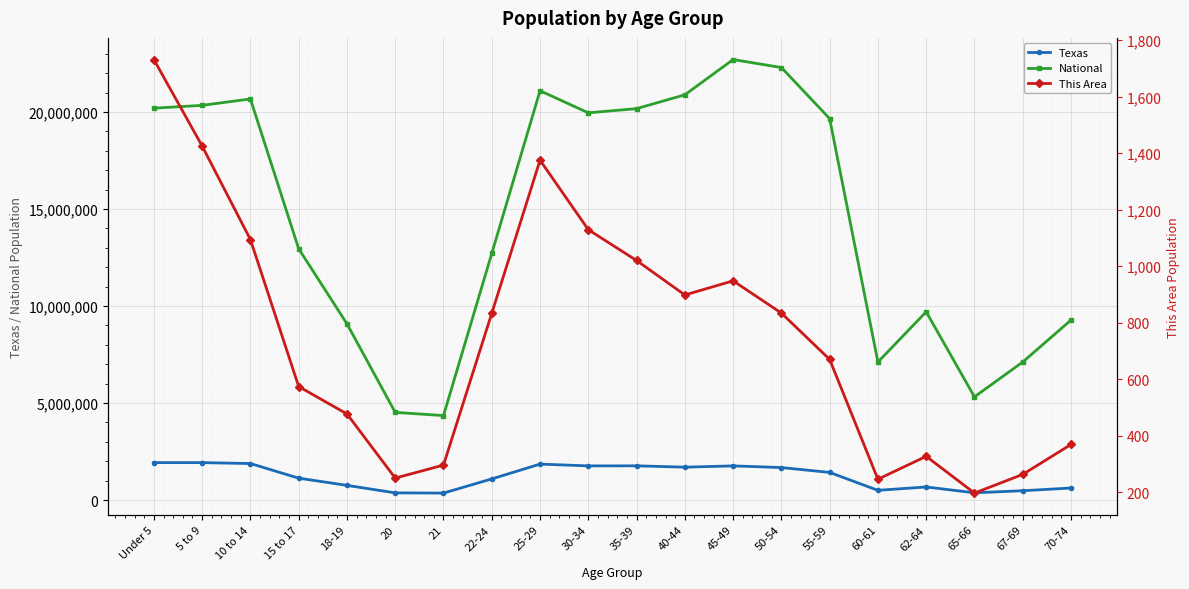

List the series in order of their peak value, lowest first.

This Area, Texas, National